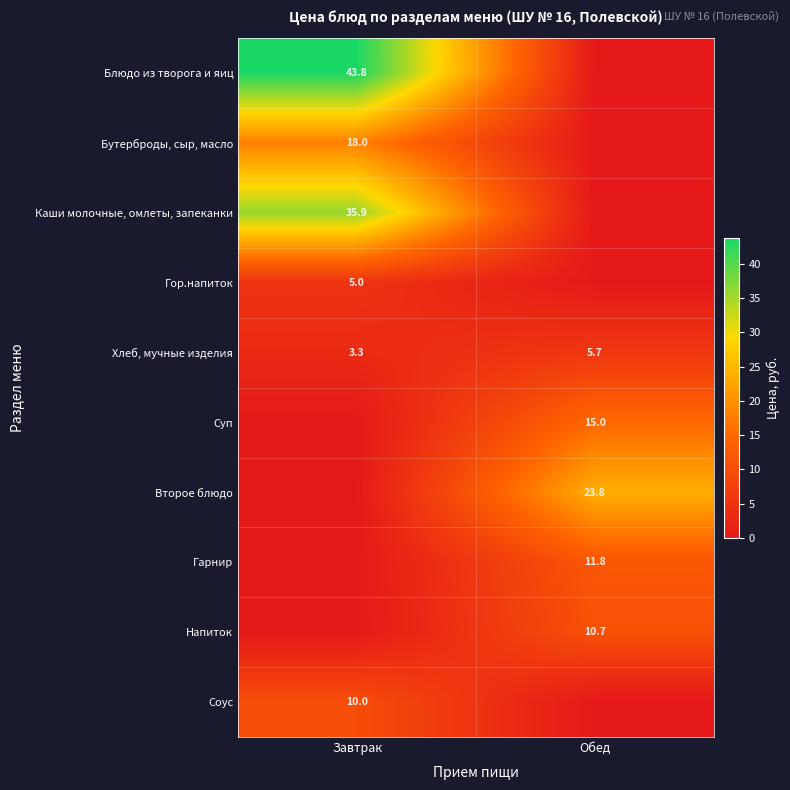

Between Завтрак and Обед, which is larger?

Завтрак